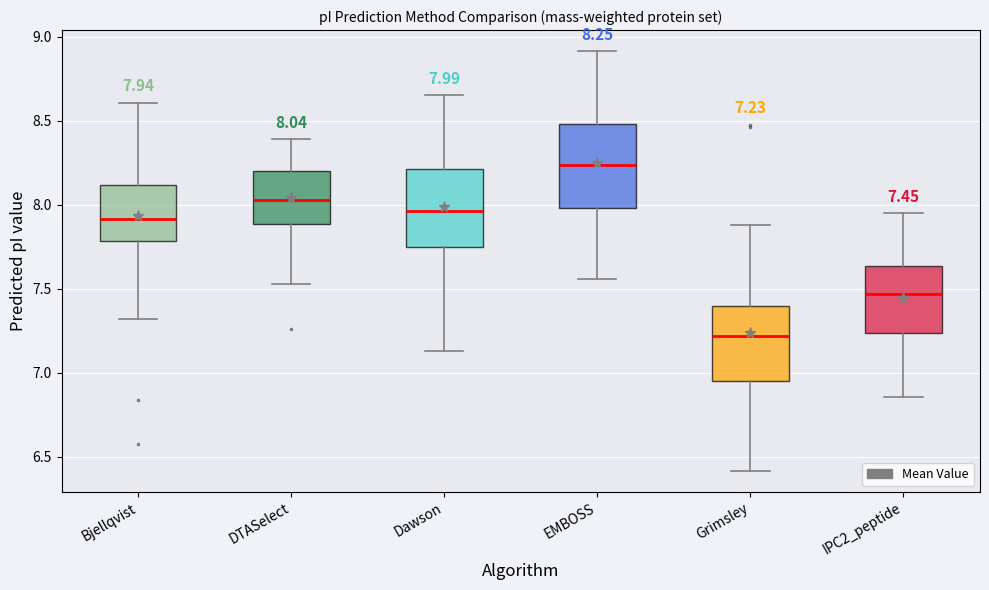

Which box has the highest median line?

EMBOSS